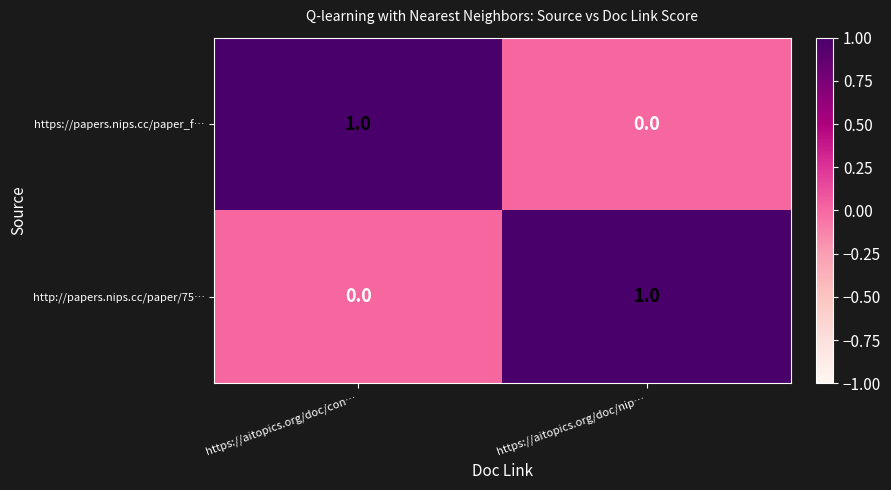

Reading left to right, what are all the values shown in this chart?

https://papers.nips.cc/paper_f…: https://aitopics.org/doc/con…=1	https://aitopics.org/doc/nip…=0
http://papers.nips.cc/paper/75…: https://aitopics.org/doc/con…=0	https://aitopics.org/doc/nip…=1